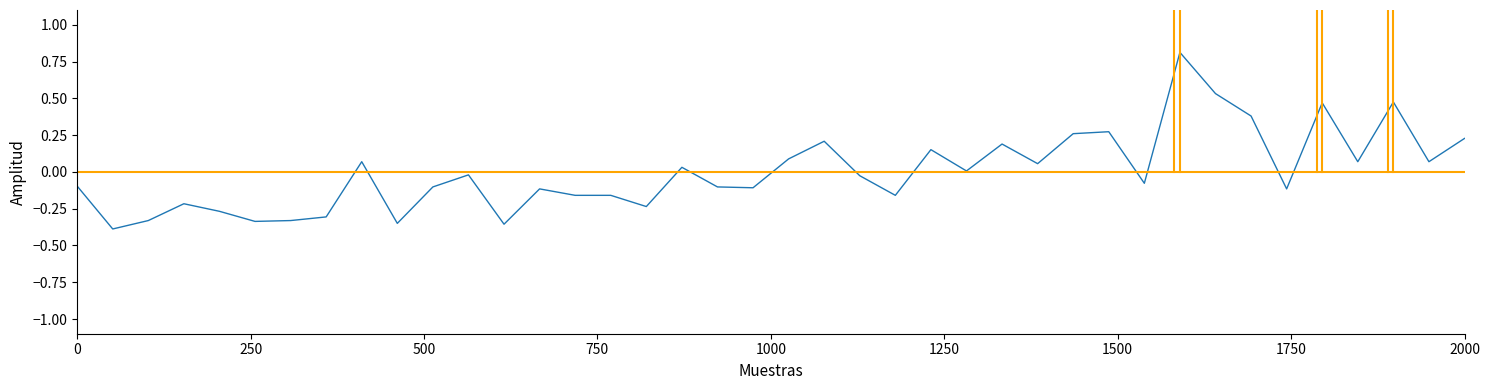

True or false: the data has more than 2 interior local peaks.

True